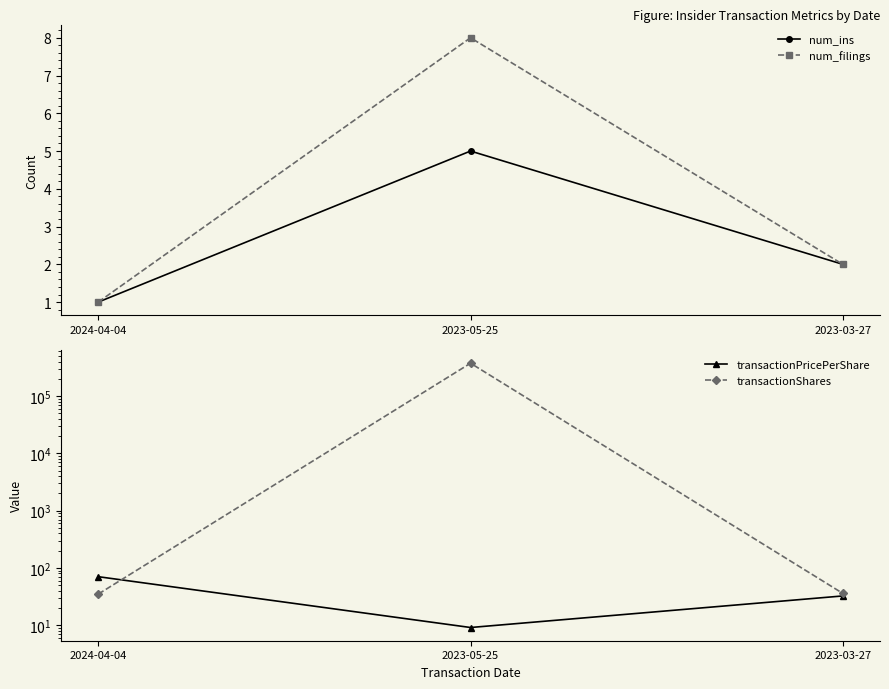

What is the sum of the transactionPricePerShare values at 2023-03-27 and 2024-04-04?

102.8